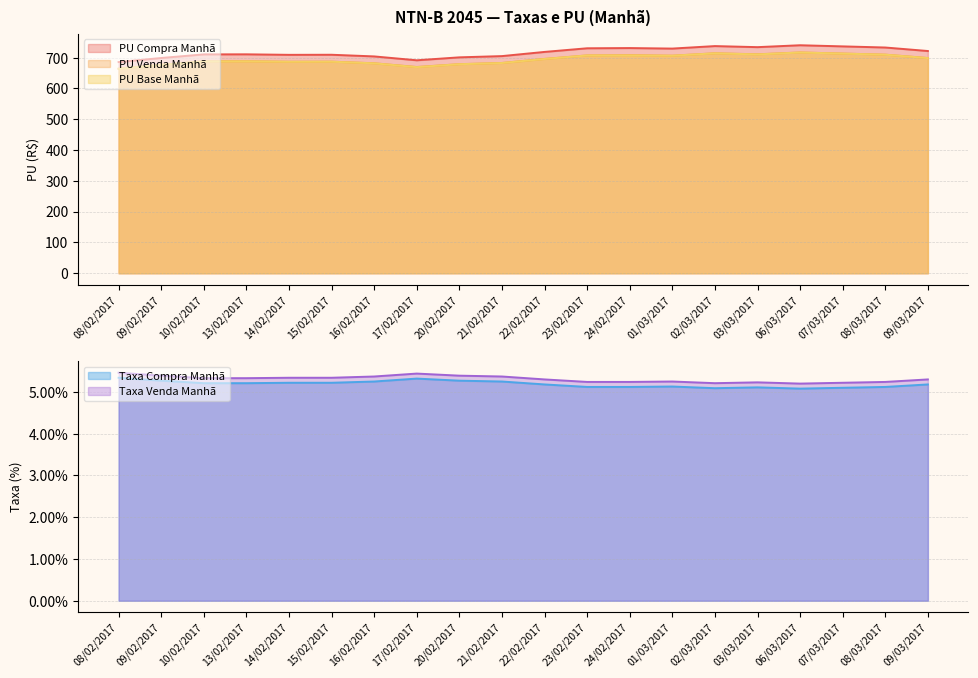

What is the sum of the Taxa Compra Manhã values at 01/03/2017 and 06/03/2017?

0.1